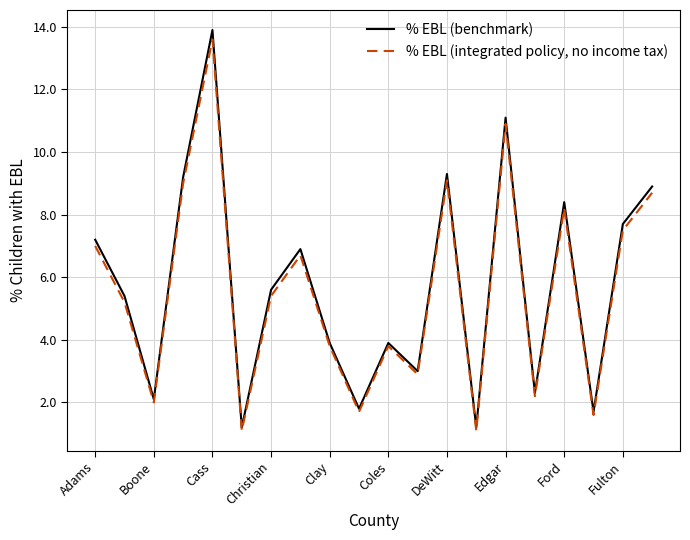

Is this an area chart (filled region under the line)?

No